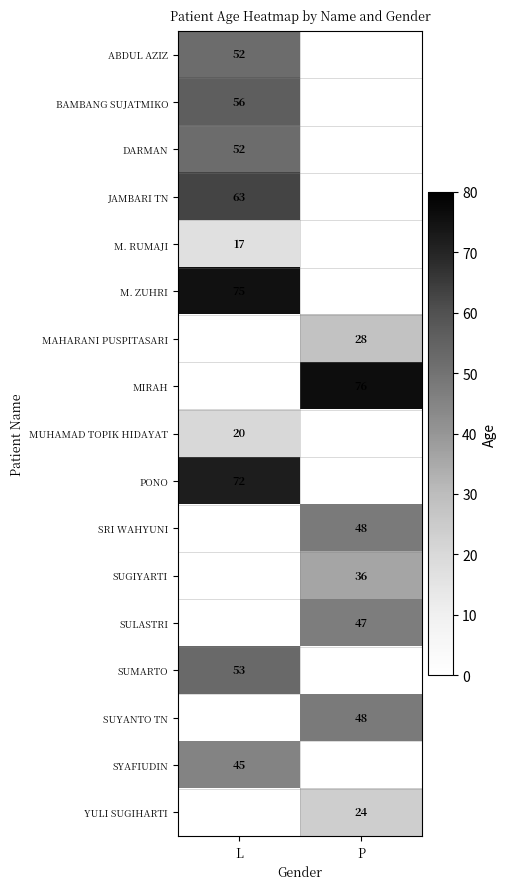

The SULASTRI series shows 47 at P. True or false?

True